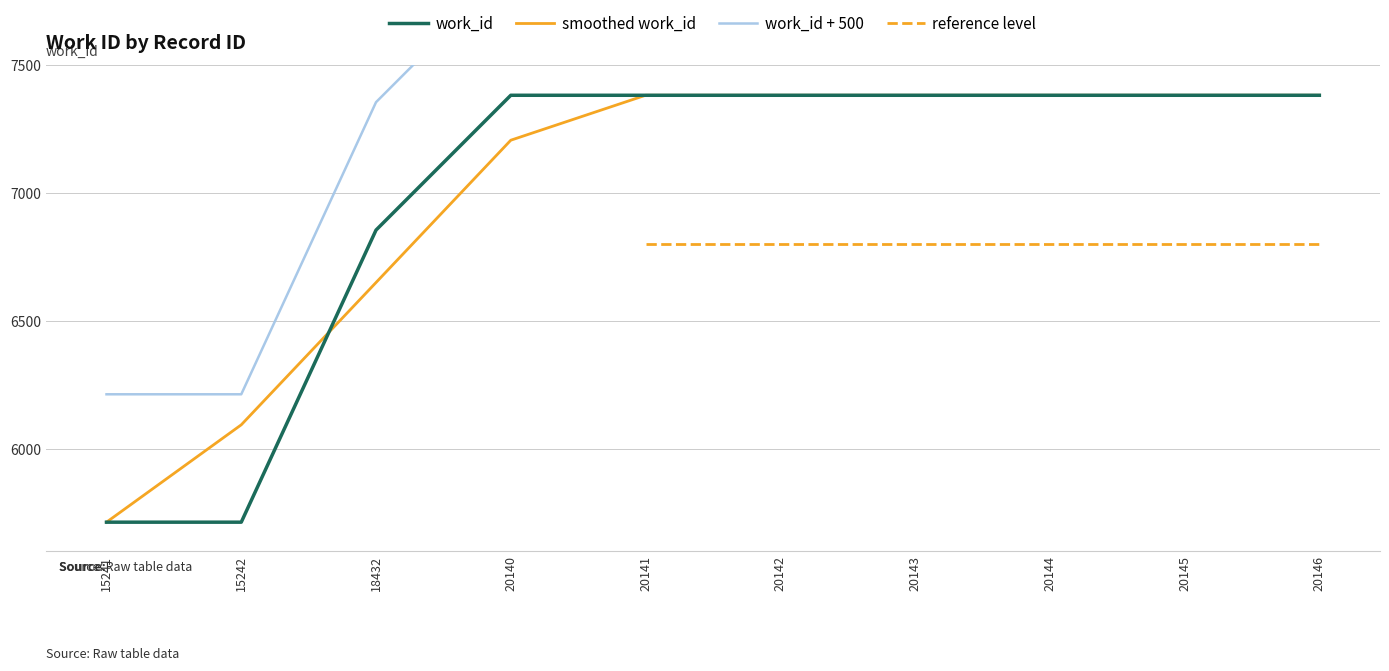

Reading left to right, transcribe all the data shown in this chart.

15241=5713	15242=5713	18432=6855	20140=7382	20141=7382	20142=7382	20143=7382	20144=7382	20145=7382	20146=7382